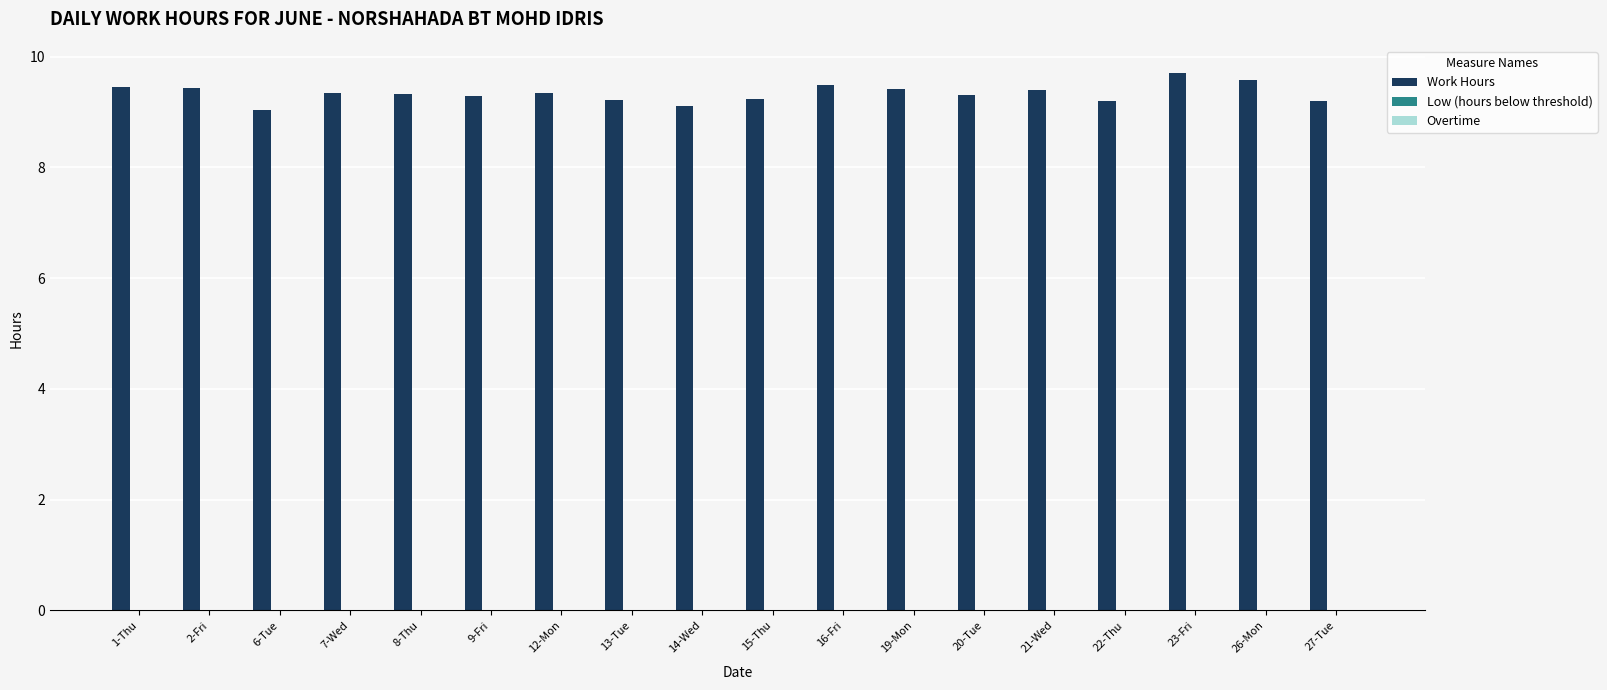

The chart shows a value of 9.3 at 8-Thu. True or false?

True